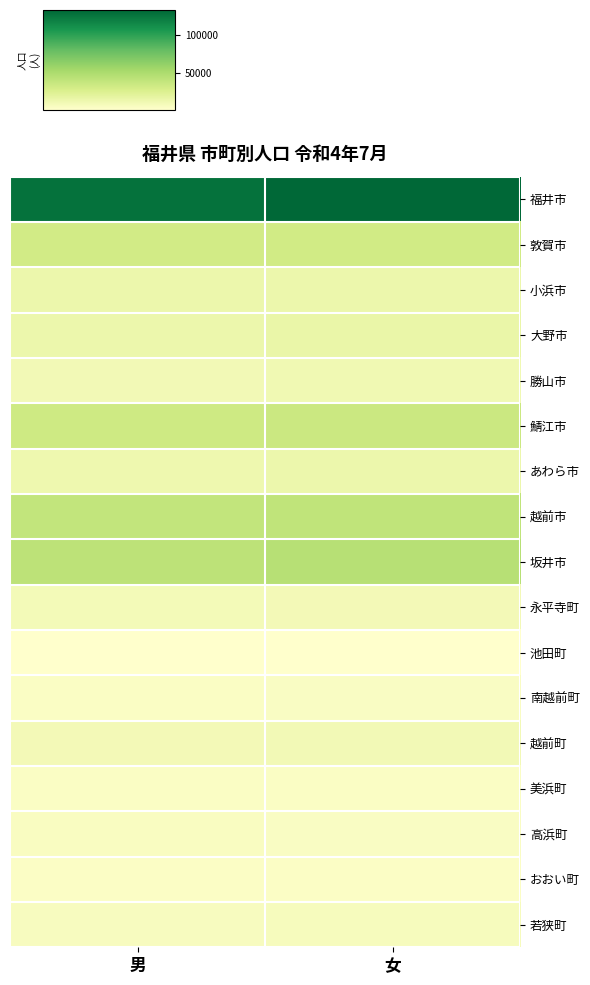

What is the greatest value displayed?

132513